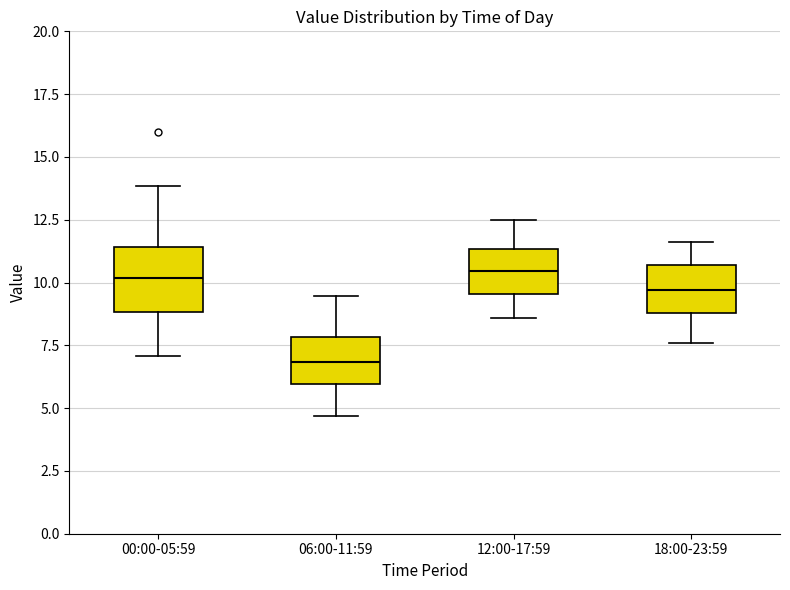

Reading left to right, transcribe this box plot: for each box, give where its median line is, the range the box spans, and where its two whiskers end, as read against the y-axis. The values are not printed on the chart, so give them approximately, as read against the axis.

00:00-05:59: median 10.0, box 9.0 to 11.5, whiskers 7.0 to 14.0
06:00-11:59: median 7.0, box 6.0 to 8.0, whiskers 4.5 to 9.5
12:00-17:59: median 10.5, box 9.5 to 11.5, whiskers 8.5 to 12.5
18:00-23:59: median 9.5, box 9.0 to 10.5, whiskers 7.5 to 11.5